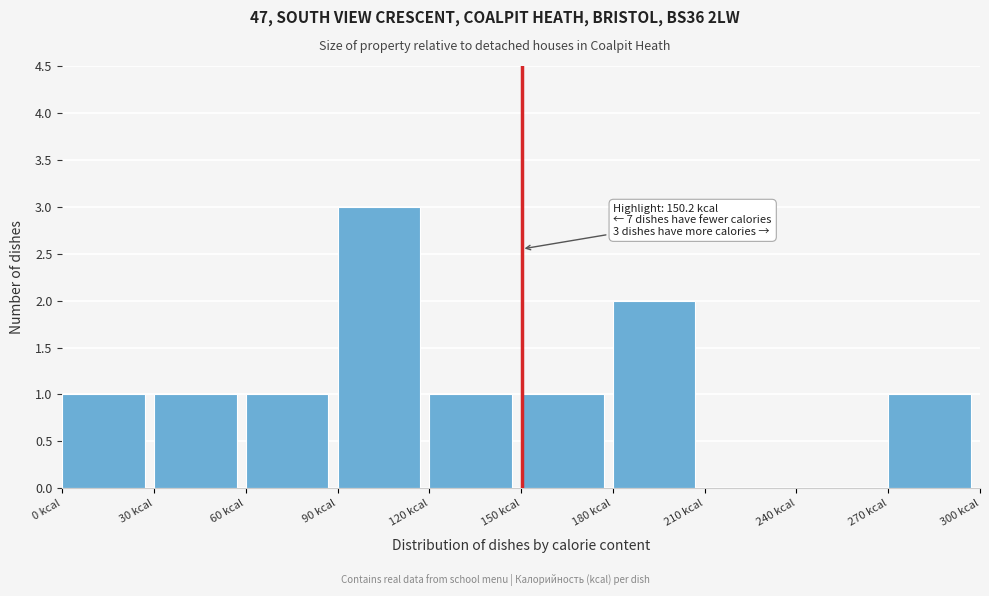

Over which range of the x-axis is the bar tallest?

90 to 120